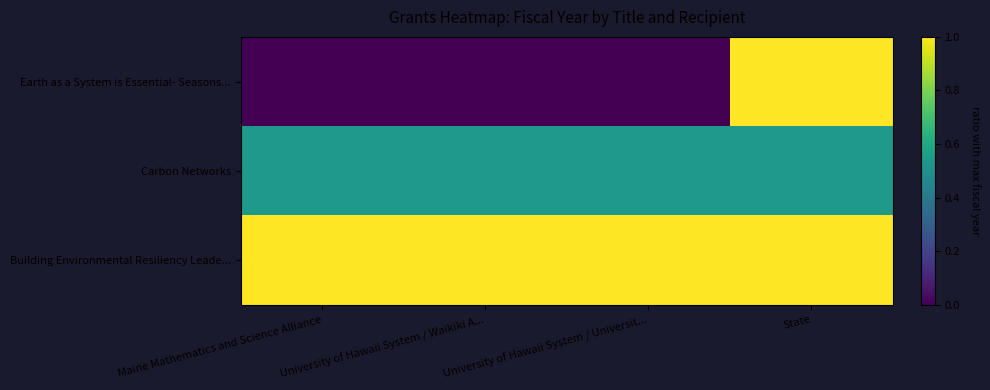

What is the total value across all series at State?

2.5